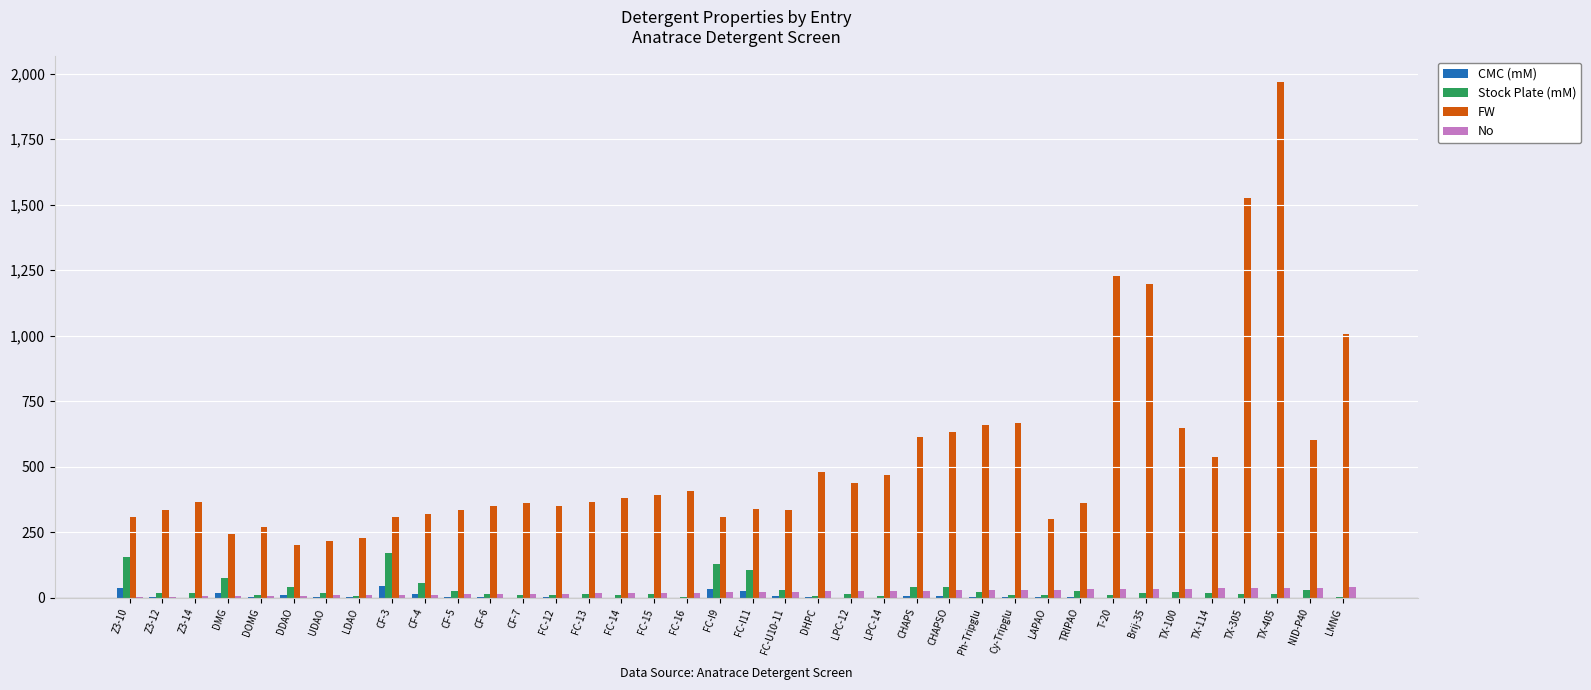

At which category is the sum across all series the highest?

TX-405